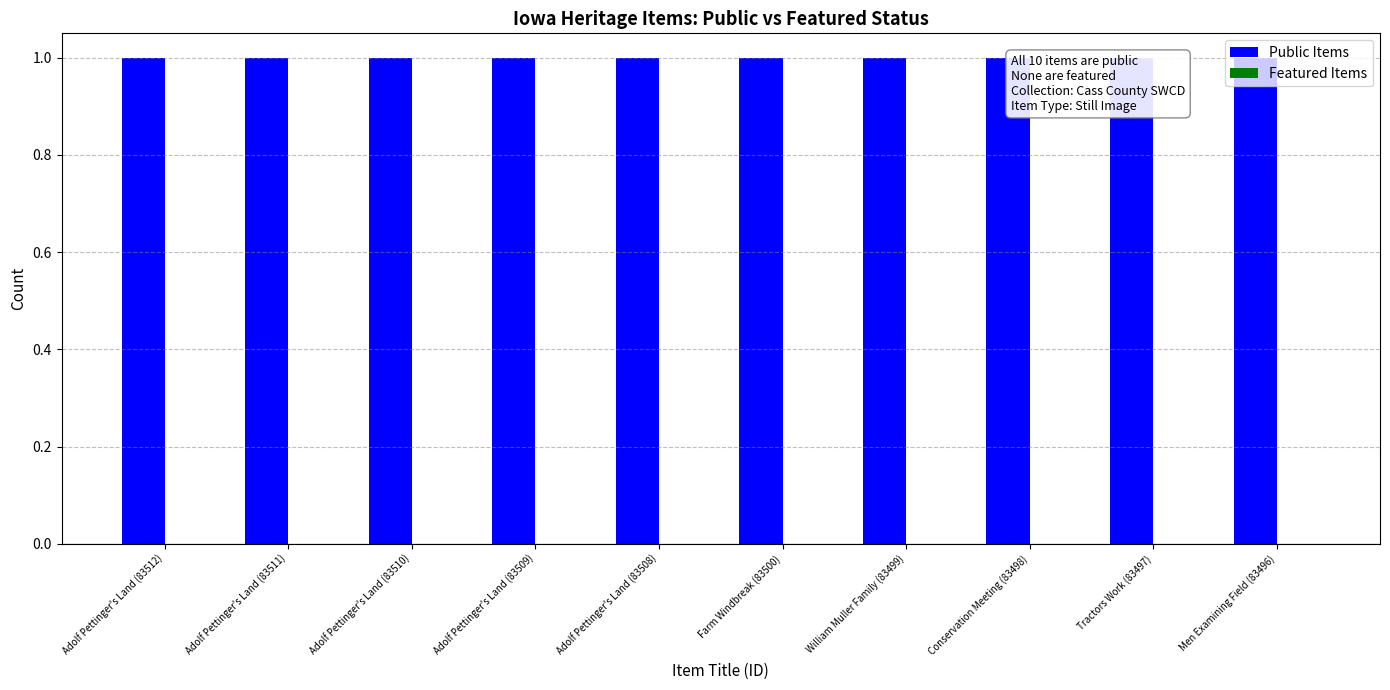

At Adolf Pettinger's Land (83512), list the series in order from smallest to largest.

Featured Items, Public Items